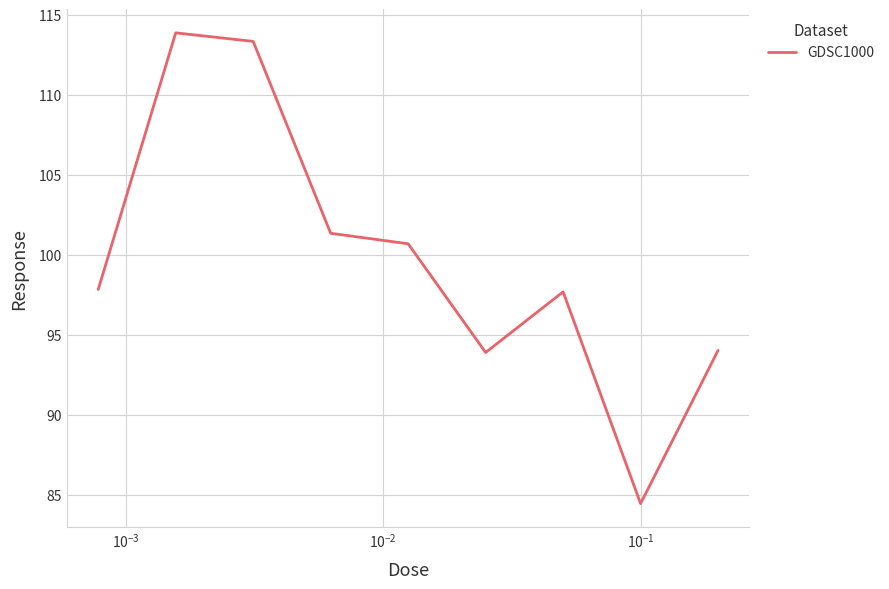

Is this an area chart (filled region under the line)?

No